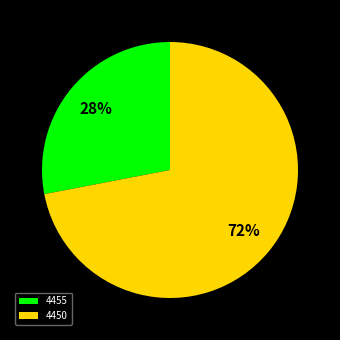

To the nearest percent, what is the difference between the 4455 and 4450 slice percentages?

44%